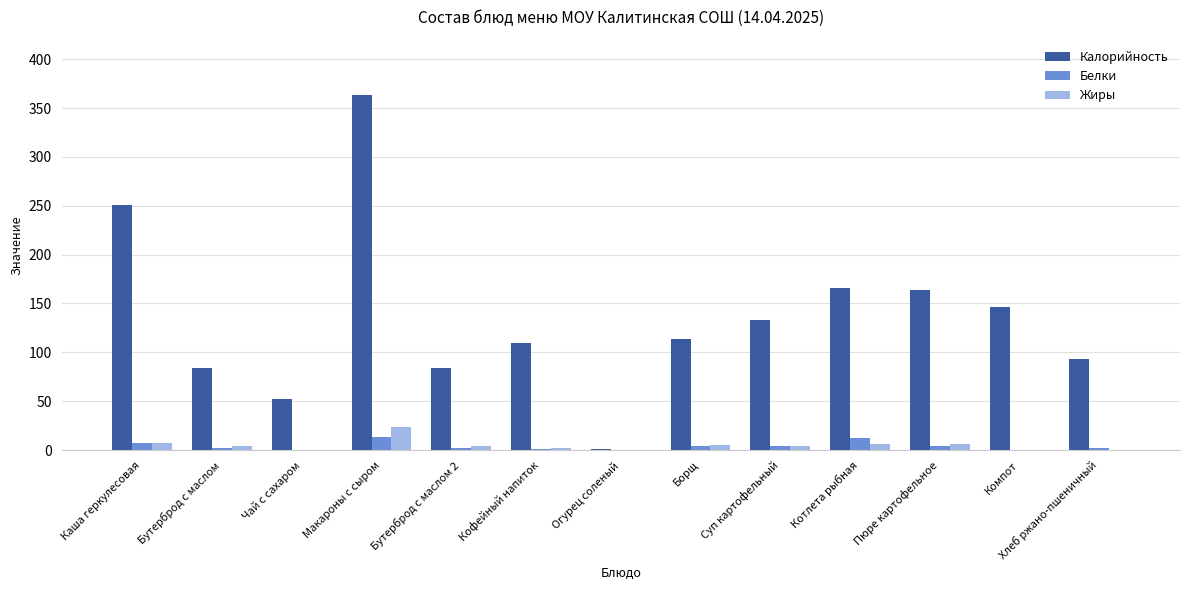

Which category has the highest value in the Жиры series?

Макароны с сыром